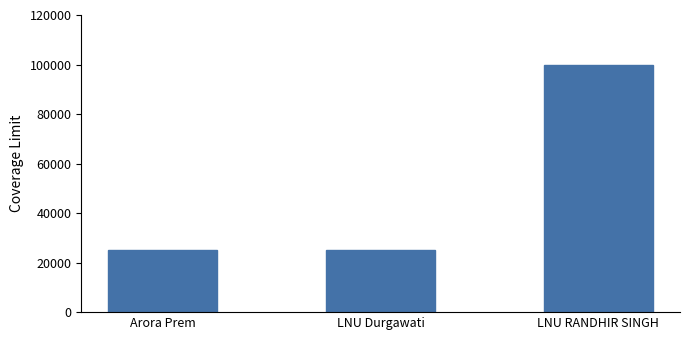

Reading left to right, transcribe all the data shown in this chart.

25000	25000	100000